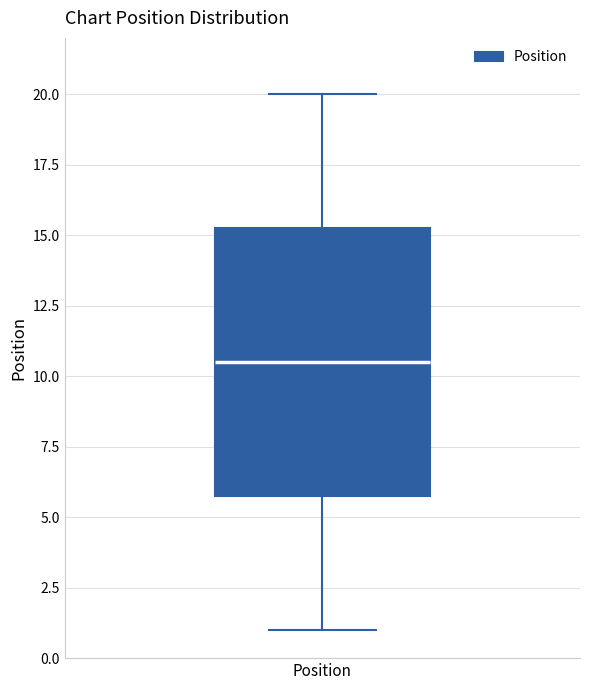

Where is the upper edge of the box for Position on the y-axis? The values are not printed on the chart, so give them approximately, as read against the axis.

15.5